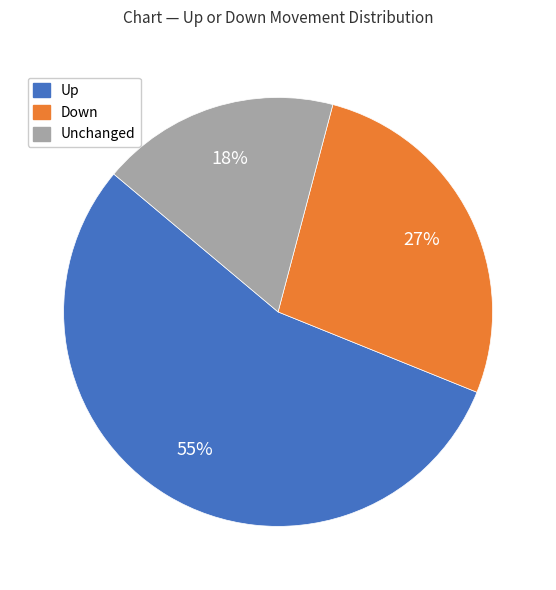

To the nearest percent, what is the average slice percentage?

33%